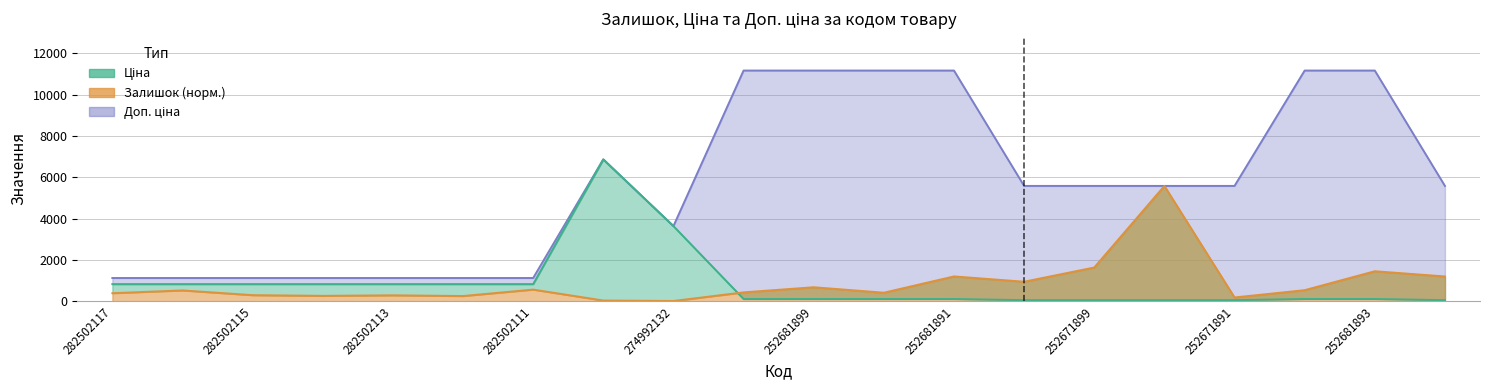

How many values in the Залишок series are below 527?

10